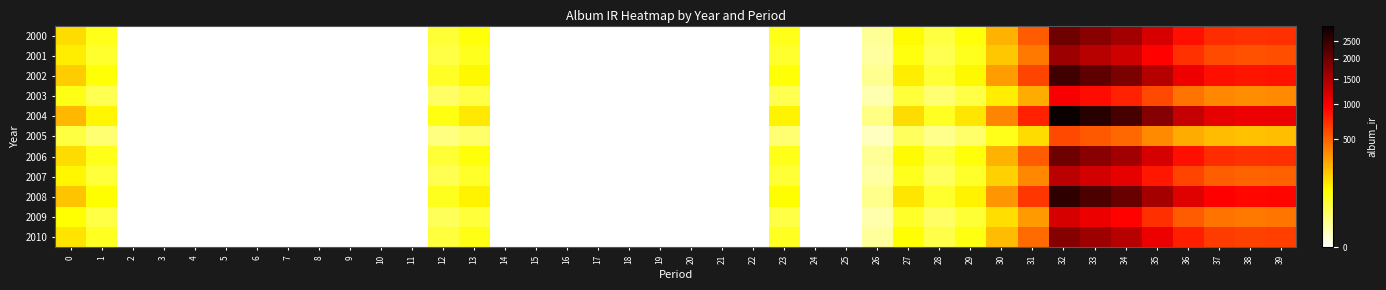

At how many categories does at least one series exceed 2300?

3